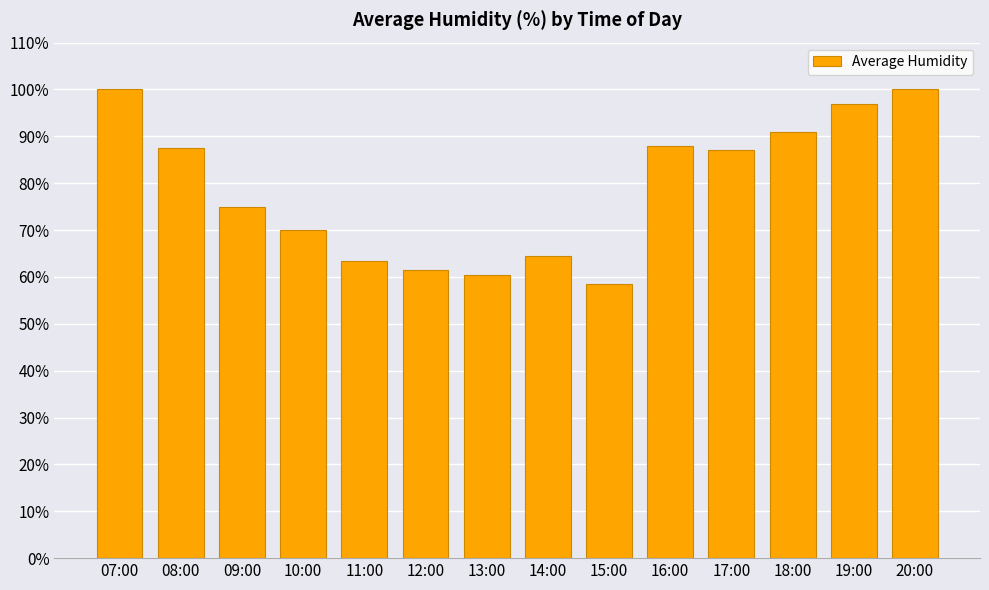

What is the label of the 8th bar from the right?

13:00